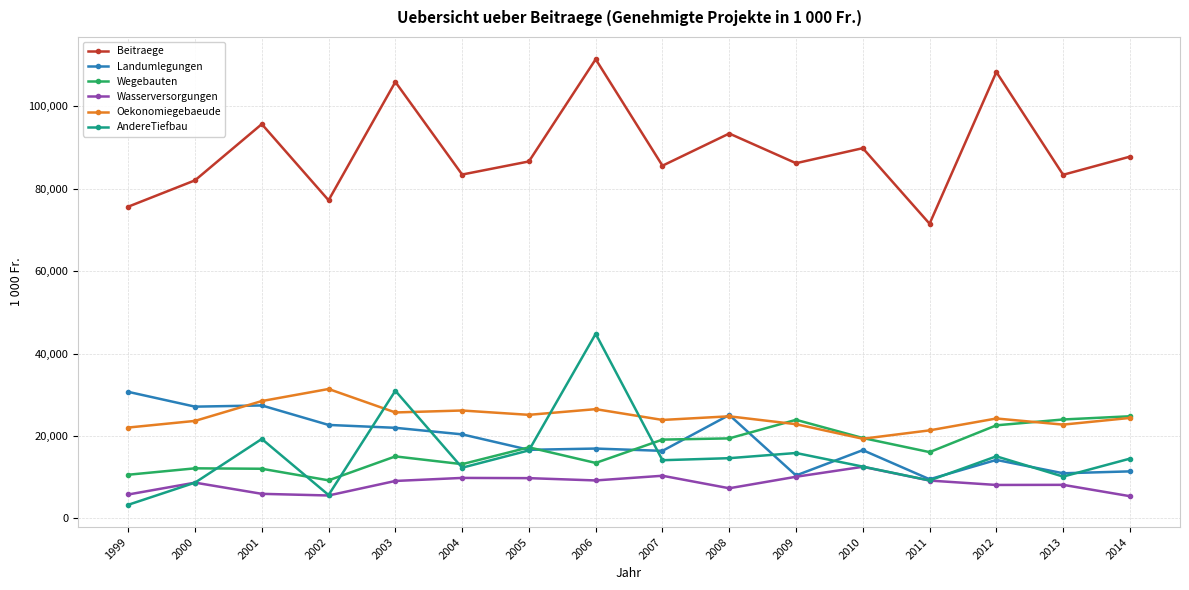

What are all the series names shown in the legend?

Beitraege, Landumlegungen, Wegebauten, Wasserversorgungen, Oekonomiegebaeude, AndereTiefbau